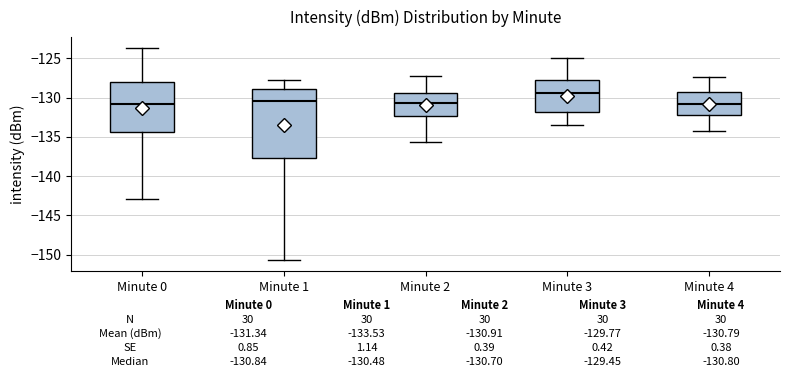

Which box's median line is the highest?

Minute 3